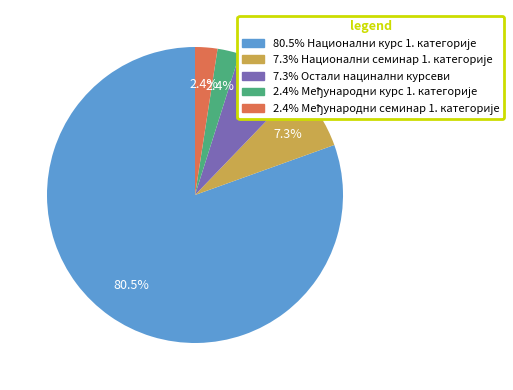

To the nearest percent, what is the difference between the largest and smallest slice percentages?

78%